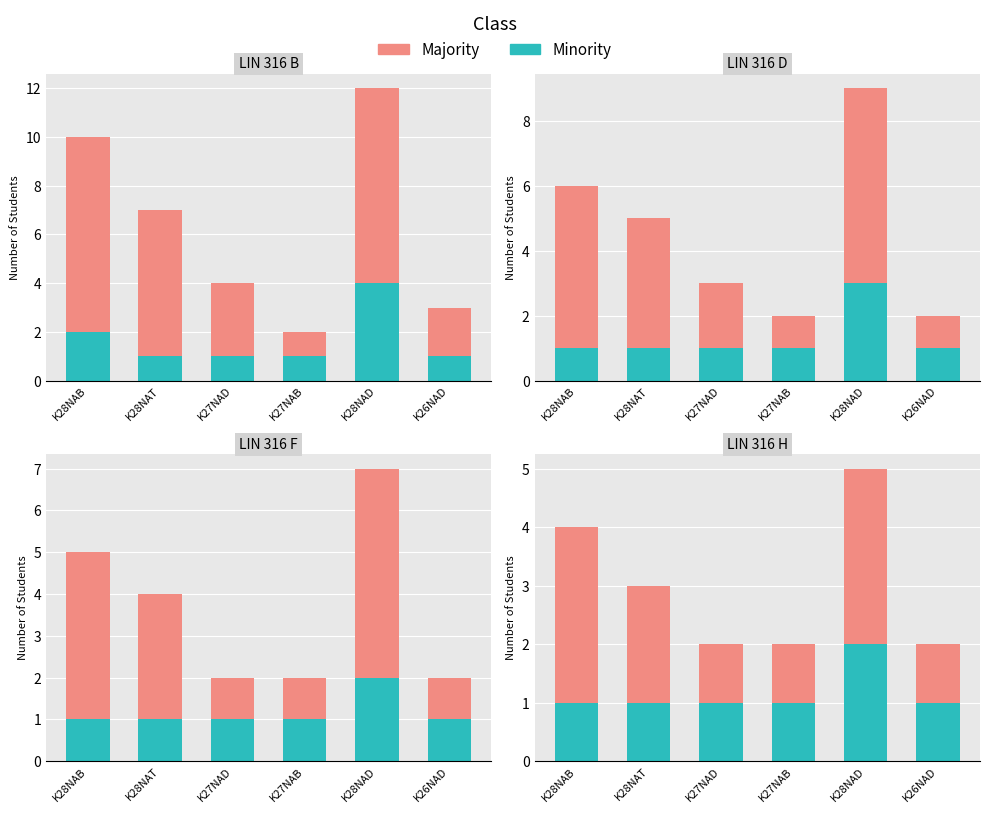

At which category is the sum across all series the highest?

K28NAD